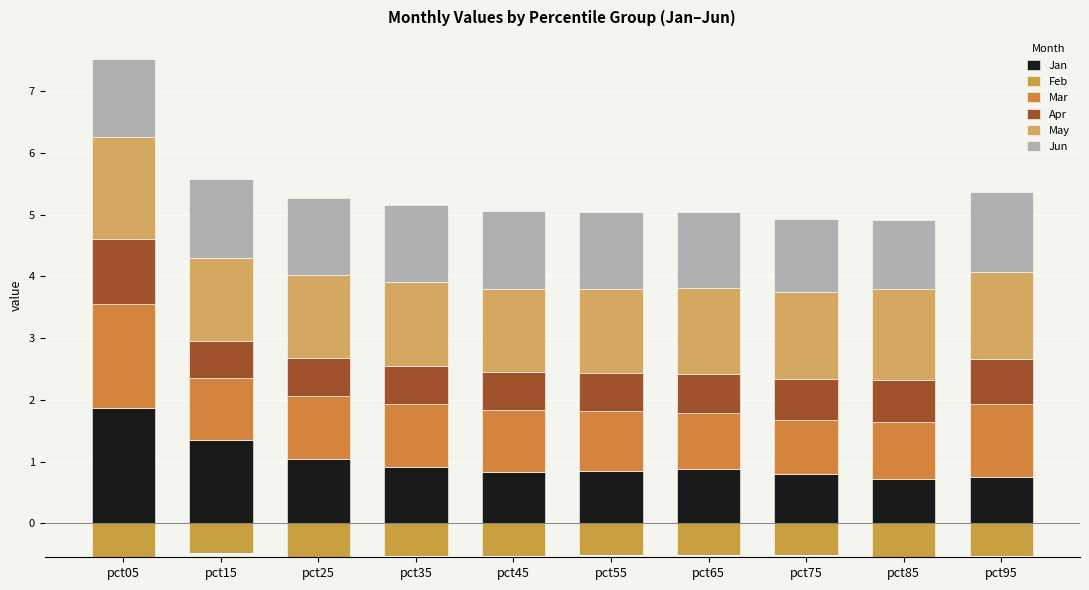

Which series has the largest total across all categories?

May